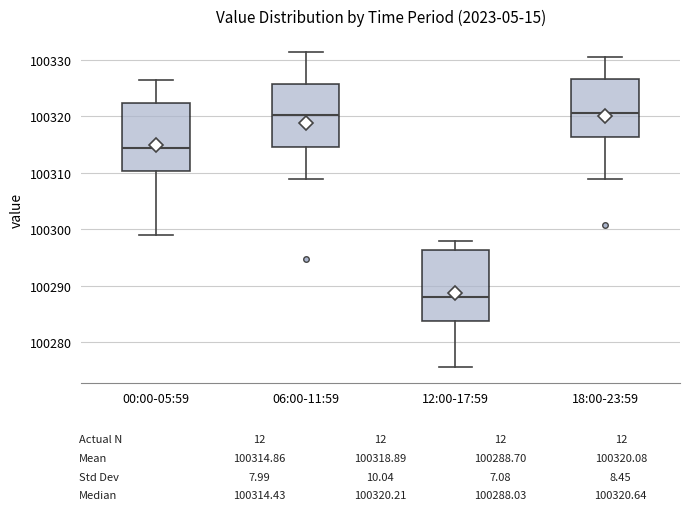

Where does the upper whisker of the box for 00:00-05:59 end on the y-axis? The values are not printed on the chart, so give them approximately, as read against the axis.

100326